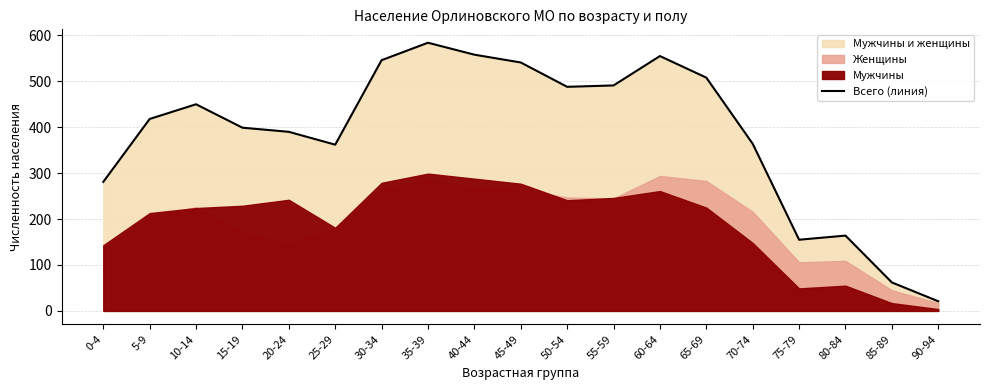

Reading right to left, extract all data points from this chart.

21	62	164	155	364	508	555	491	488	541	558	584	546	362	390	399	450	418	281